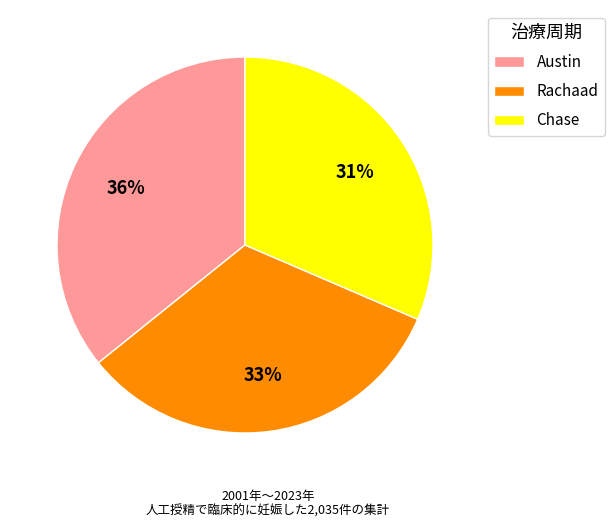

Does any single category account for the majority?

No